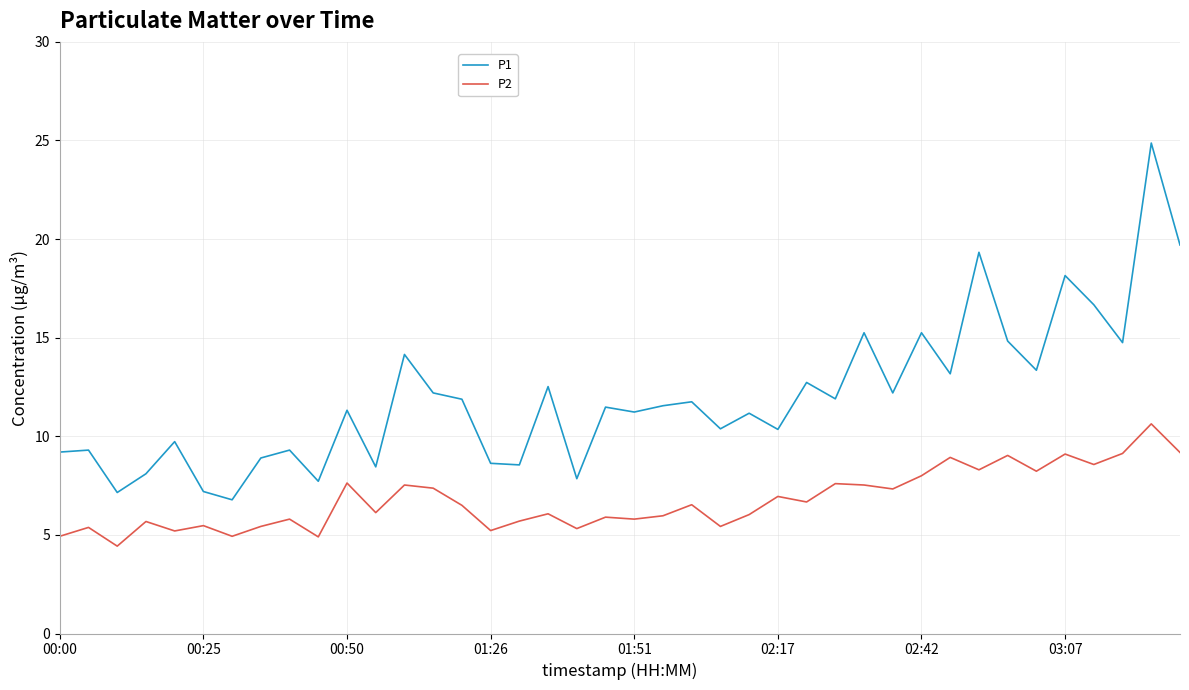

Which series has the largest total across all categories?

P1